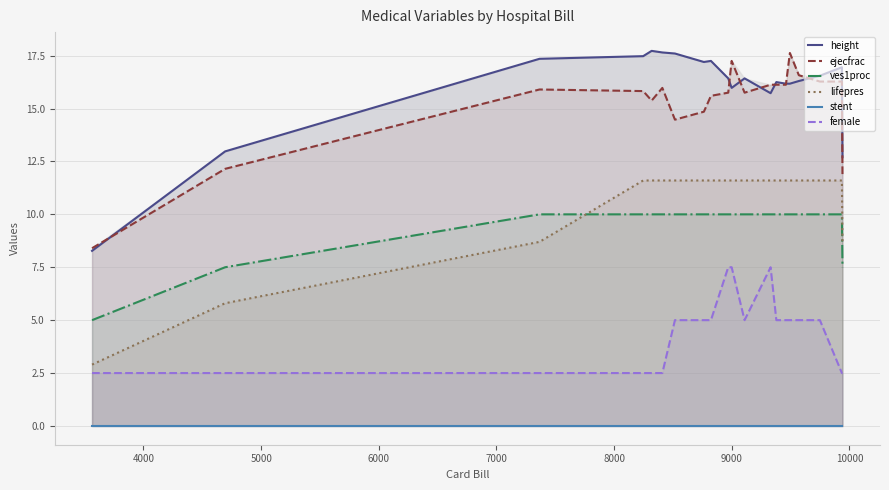

What is the value of the height point at the 9th from the left?

17.2